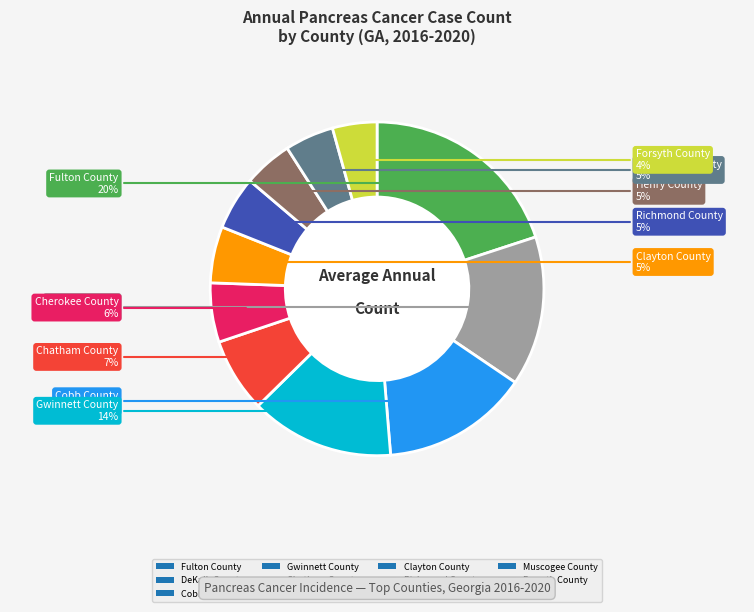

To the nearest percent, what percentage of the pie is Cobb County?

14%